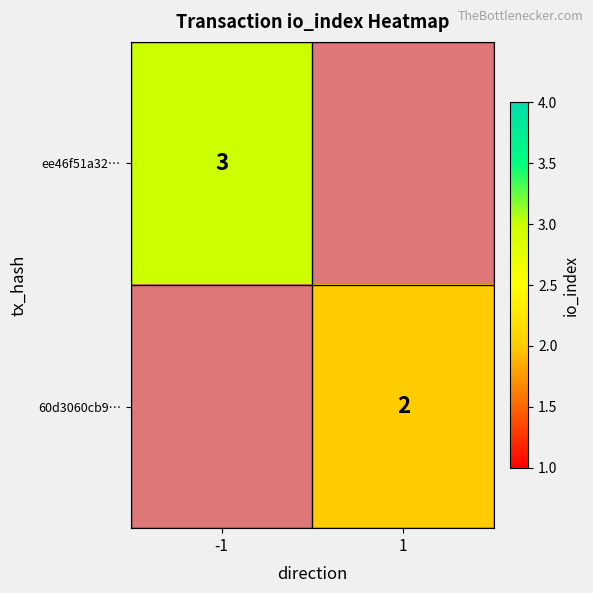

The ee46f51a32… series shows 3 at -1. True or false?

True